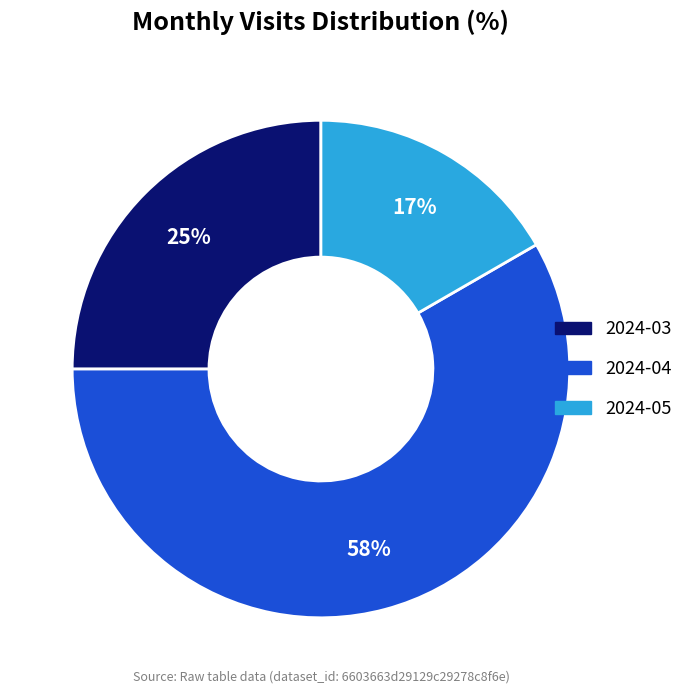

Does any single category account for the majority?

Yes